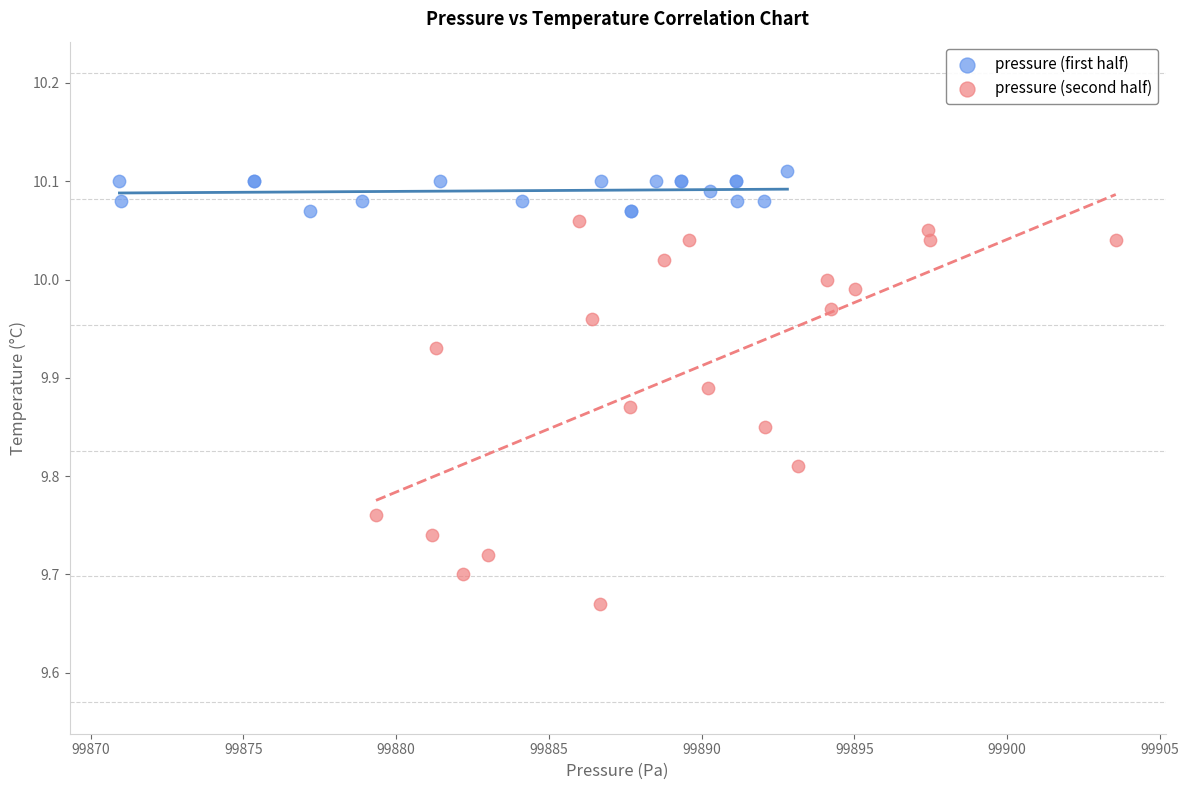

Which series contains the highest Y value?

pressure (first half)